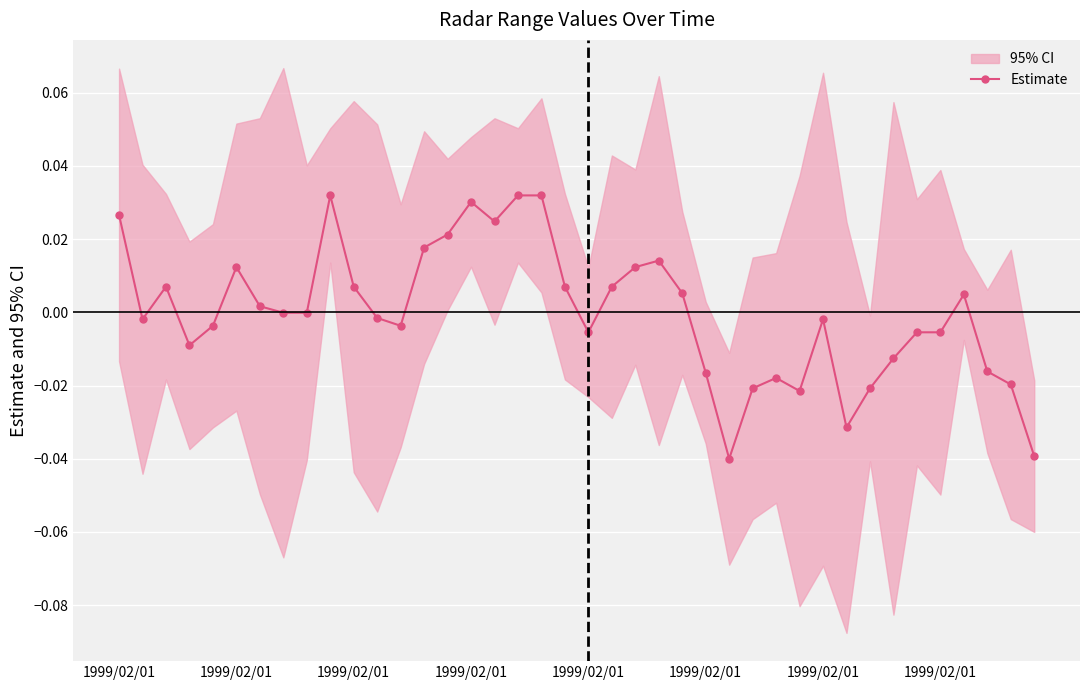

List the labels in order of value, largest first.

9, 17, 18, 15, 1999/02/01, 16, 14, 13, 23, 1999/02/01, 22, 1999/02/01, 10, 19, 21, 24, 36, 1999/02/01, 1999/02/01, 8, 11, 30, 1999/02/01, 1999/02/01, 12, 20, 34, 35, 1999/02/01, 33, 37, 25, 28, 38, 32, 27, 29, 31, 39, 26